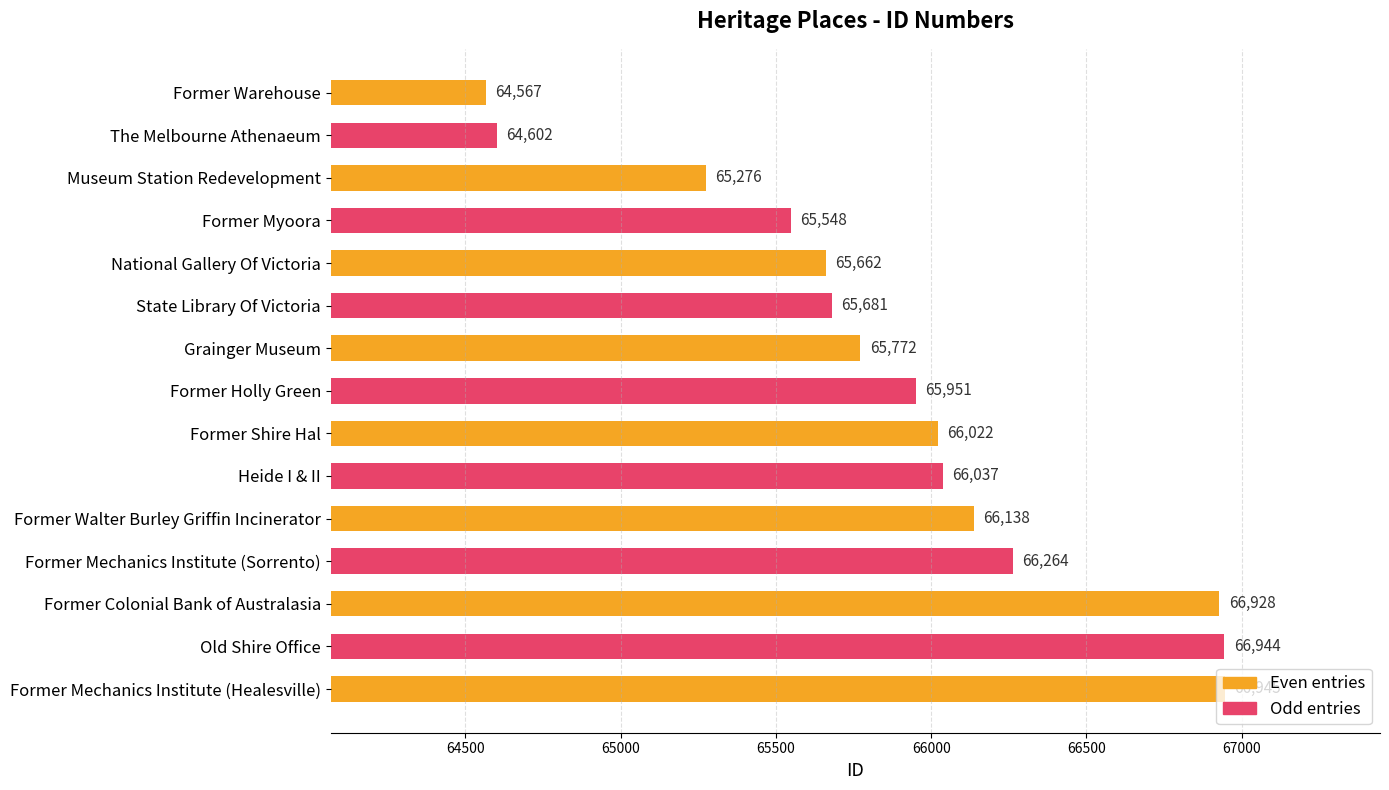

Which category has the lowest value across all series?

Former Warehouse